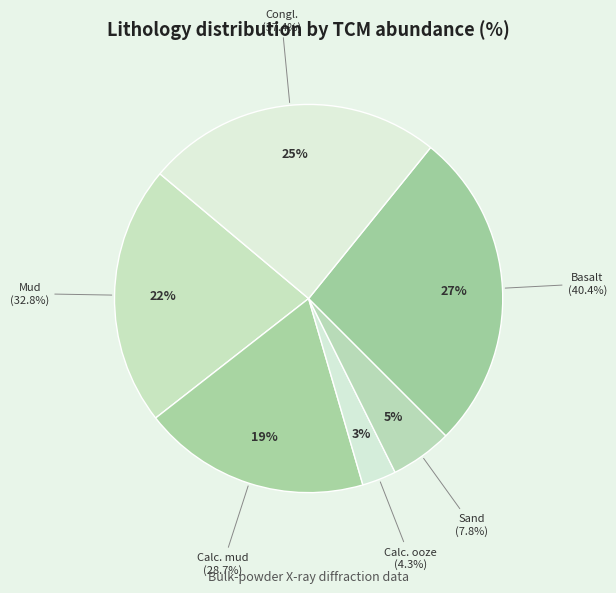

True or false: Calc. ooze accounts for 16% of the total.

False